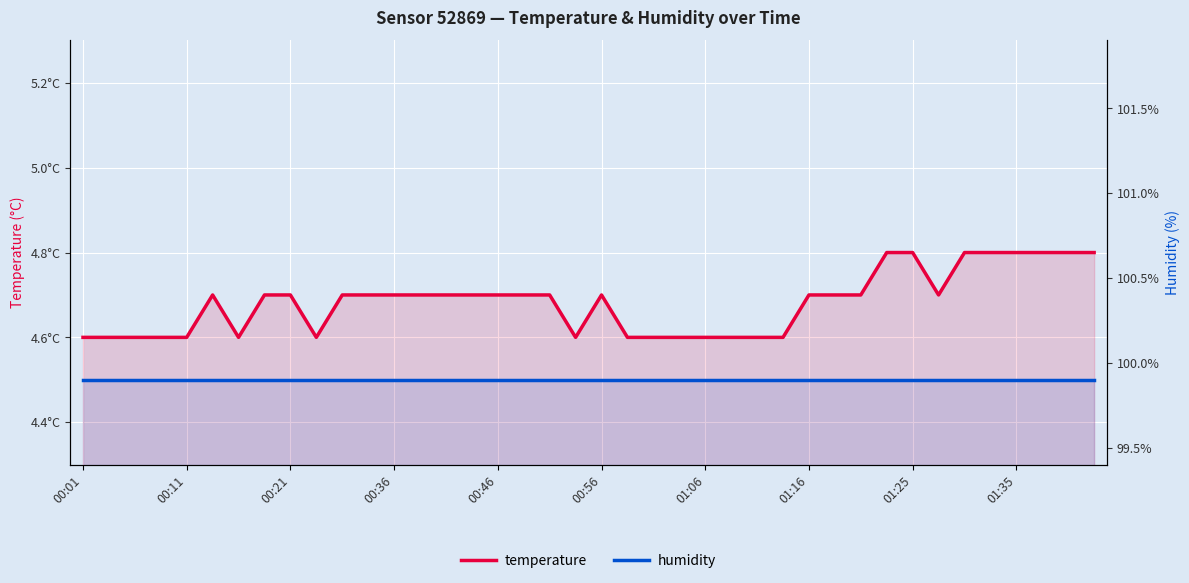

Which label corresponds to the smallest value in the chart?

00:01